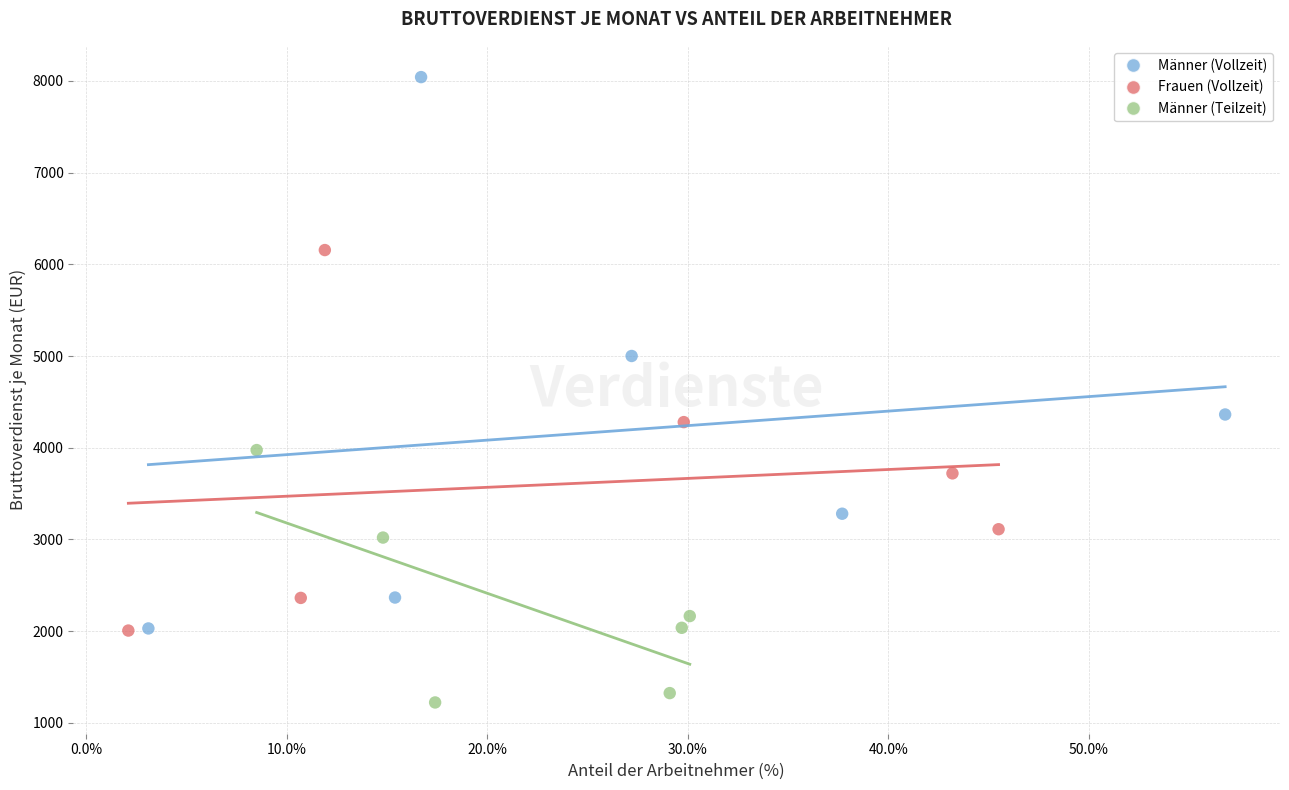

Which series reaches the maximum Y coordinate?

Männer (Vollzeit)